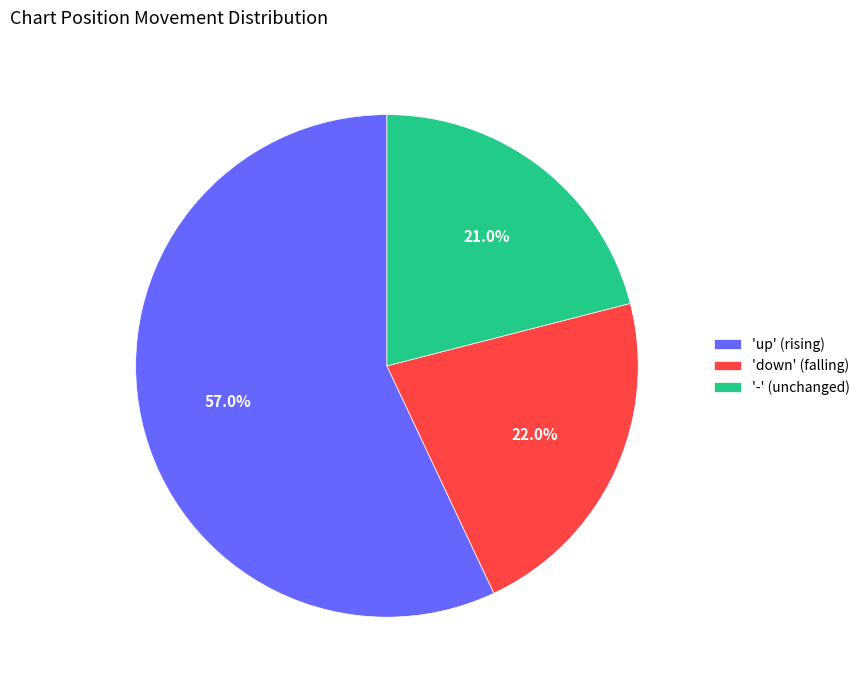

Which slice represents more than half of the pie?

'up' (rising)